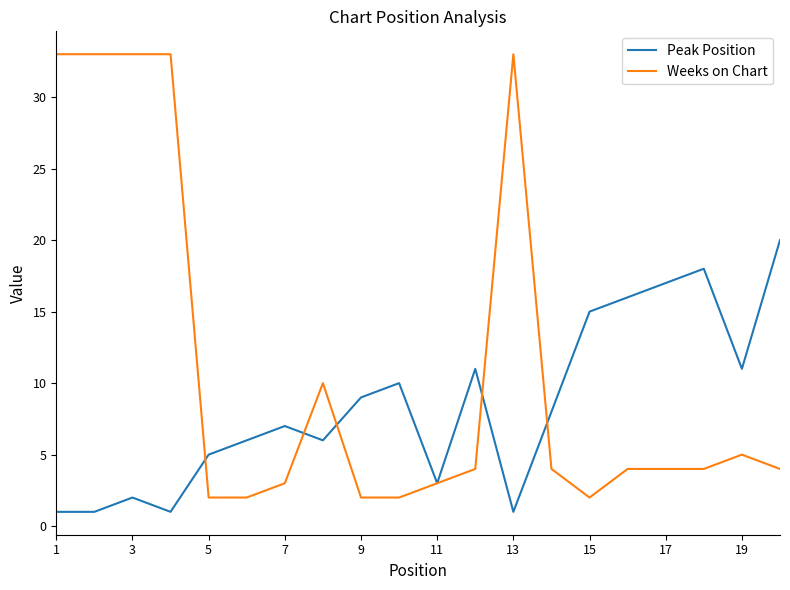

Does the chart have visible grid lines?

No